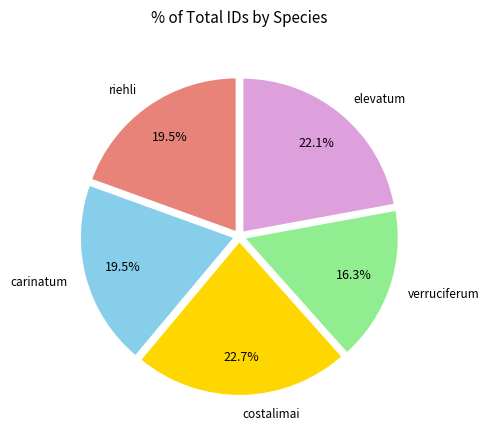

How many slices are in this pie chart?

5